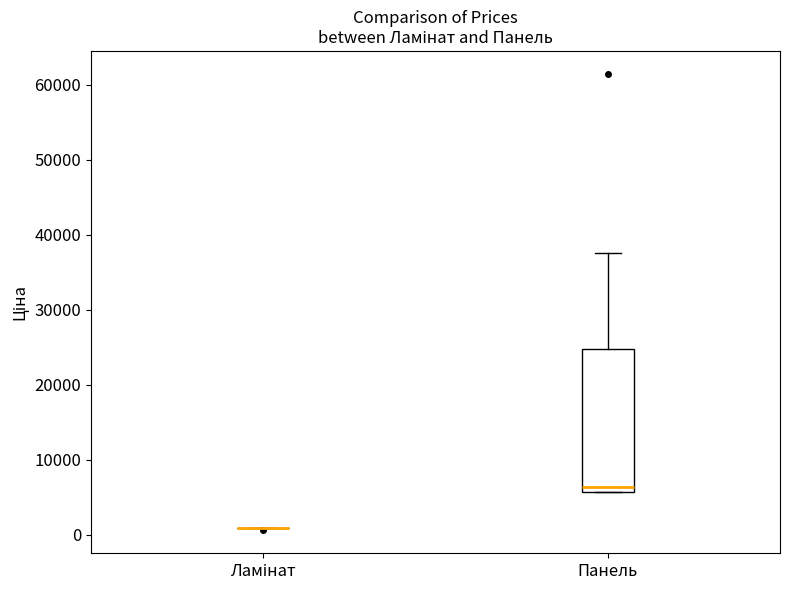

Comparing the boxes themselves (not the whiskers), which one is the tallest?

Панель